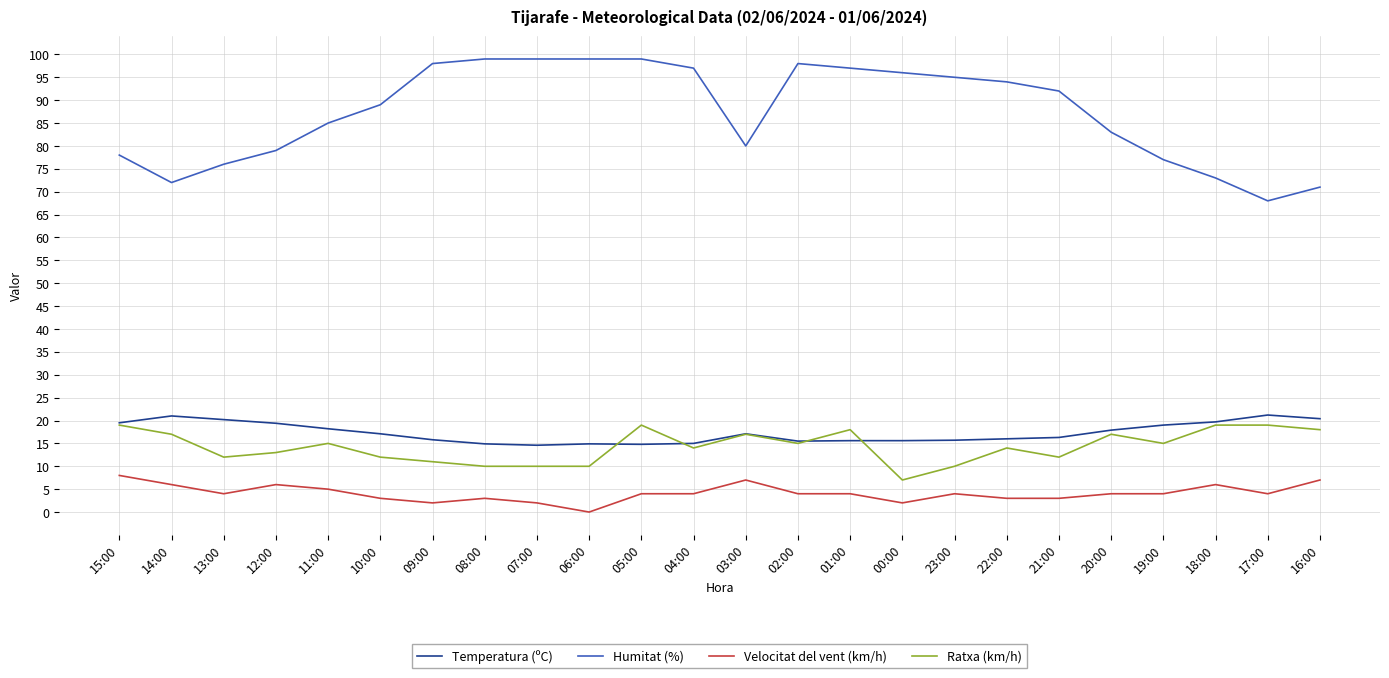

What is the minimum value for Temperatura (ºC)?

14.6